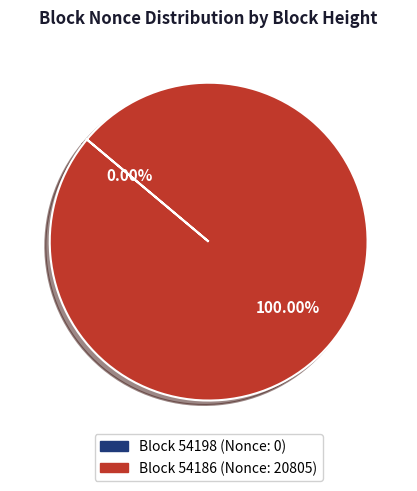

To the nearest percent, what is the difference between the largest and smallest slice percentages?

100%